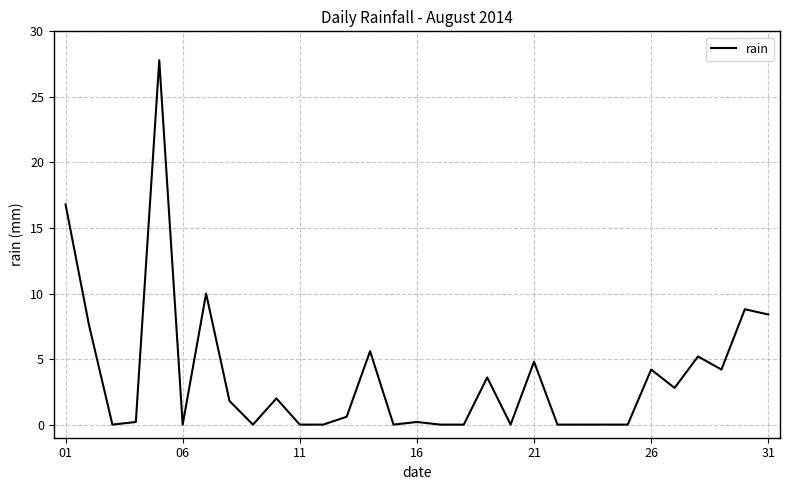

What is the difference between the maximum and minimum values?

27.8